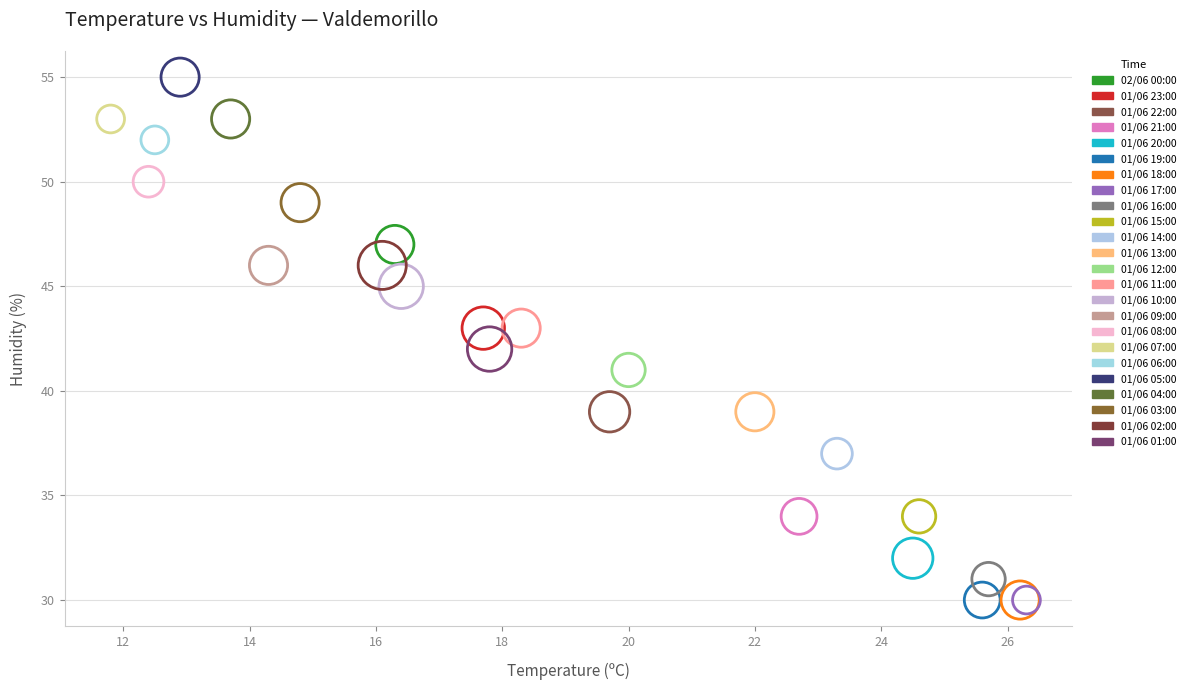

Which series reaches the maximum Y coordinate?

01/06 05:00